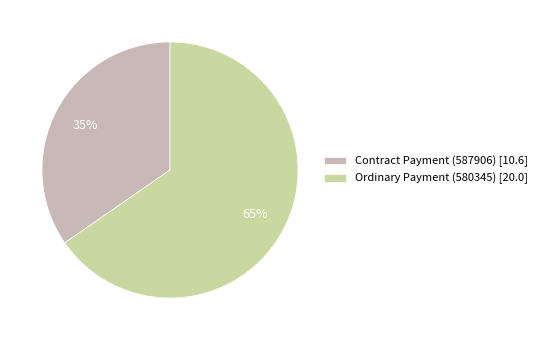

Approximately how many times larger is the value at Ordinary Payment (580345) compared to Contract Payment (587906)?

1.9